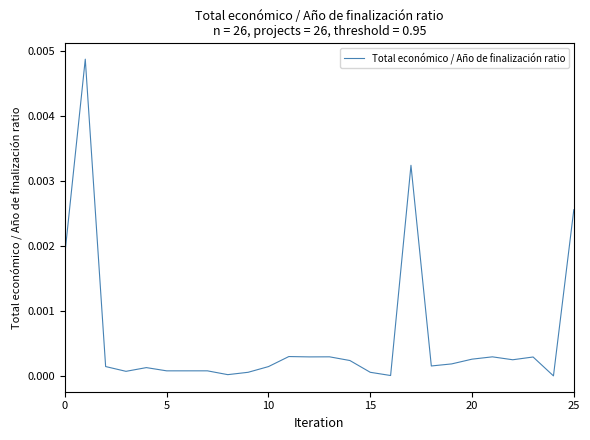

Where is the data nearest to the value 0?

24